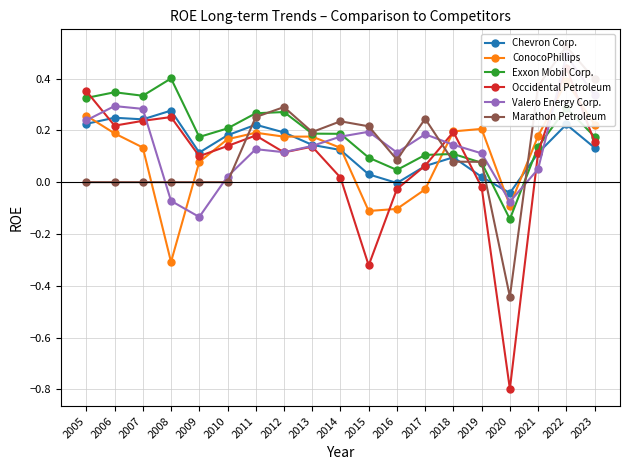

How many lines are shown in the chart?

6